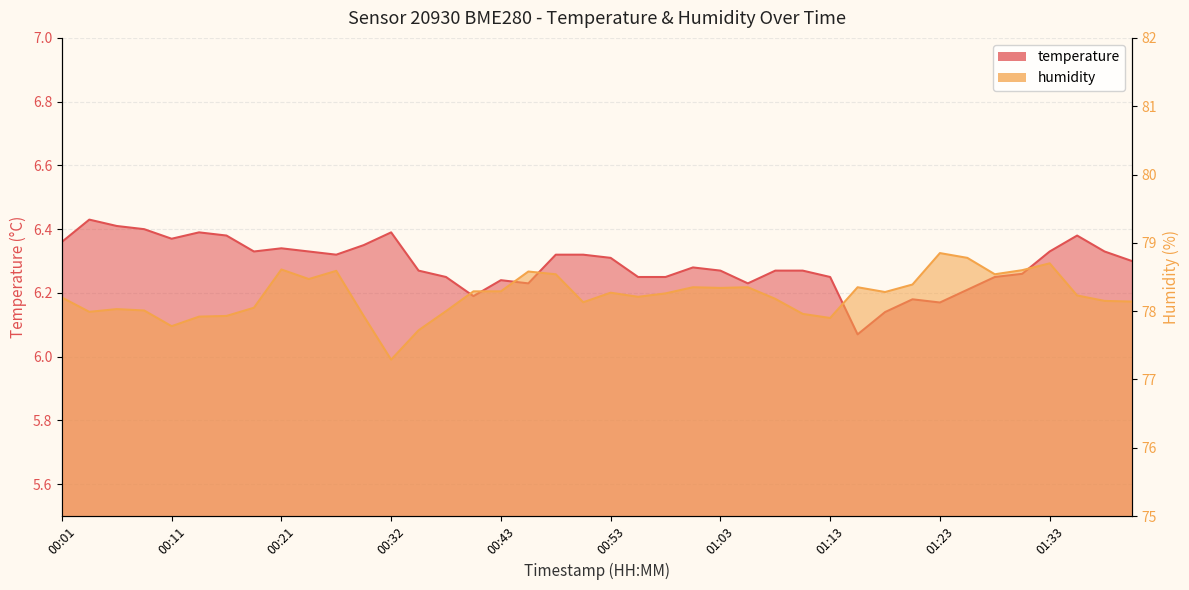

Is it true that temperature equals 11.0 at 00:11?

False